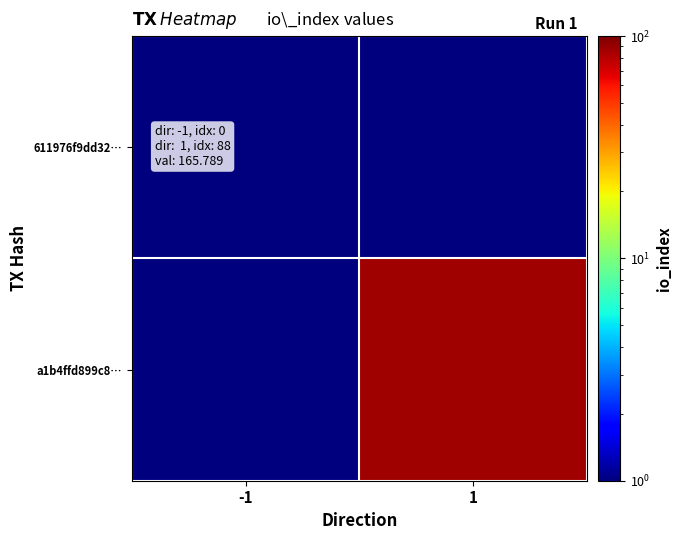

What is the spread (max minus min) of values at 1?

87.5